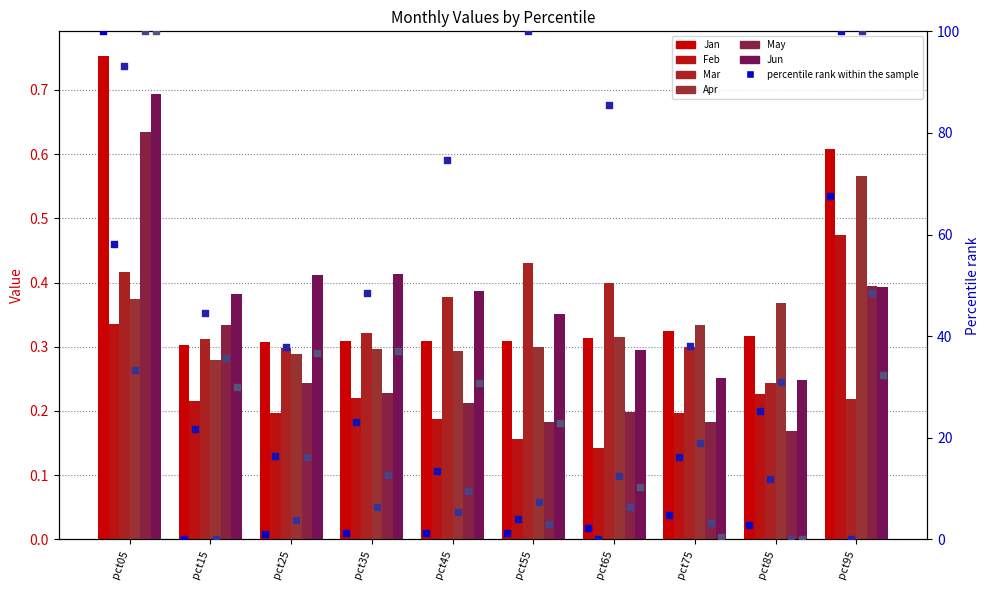

What is the total value across all series at pct85?

1.6